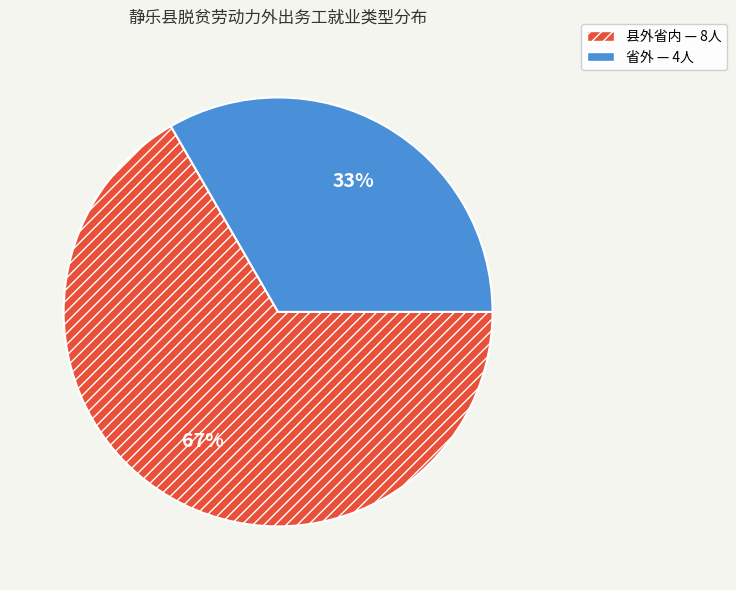

Which category has the biggest portion of the pie?

县外省内